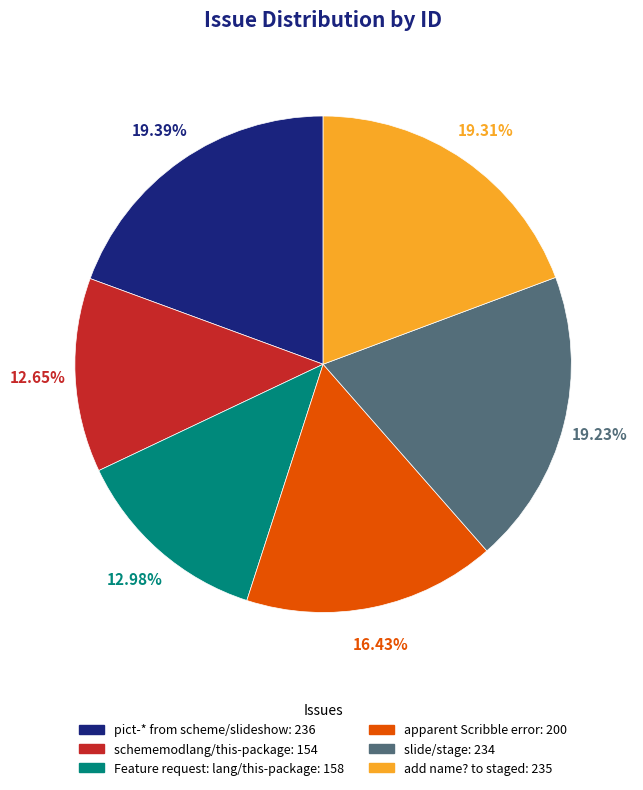

Combined, what portion of the pie is apparent Scribble error and Feature request: lang/this-package?

29.4%